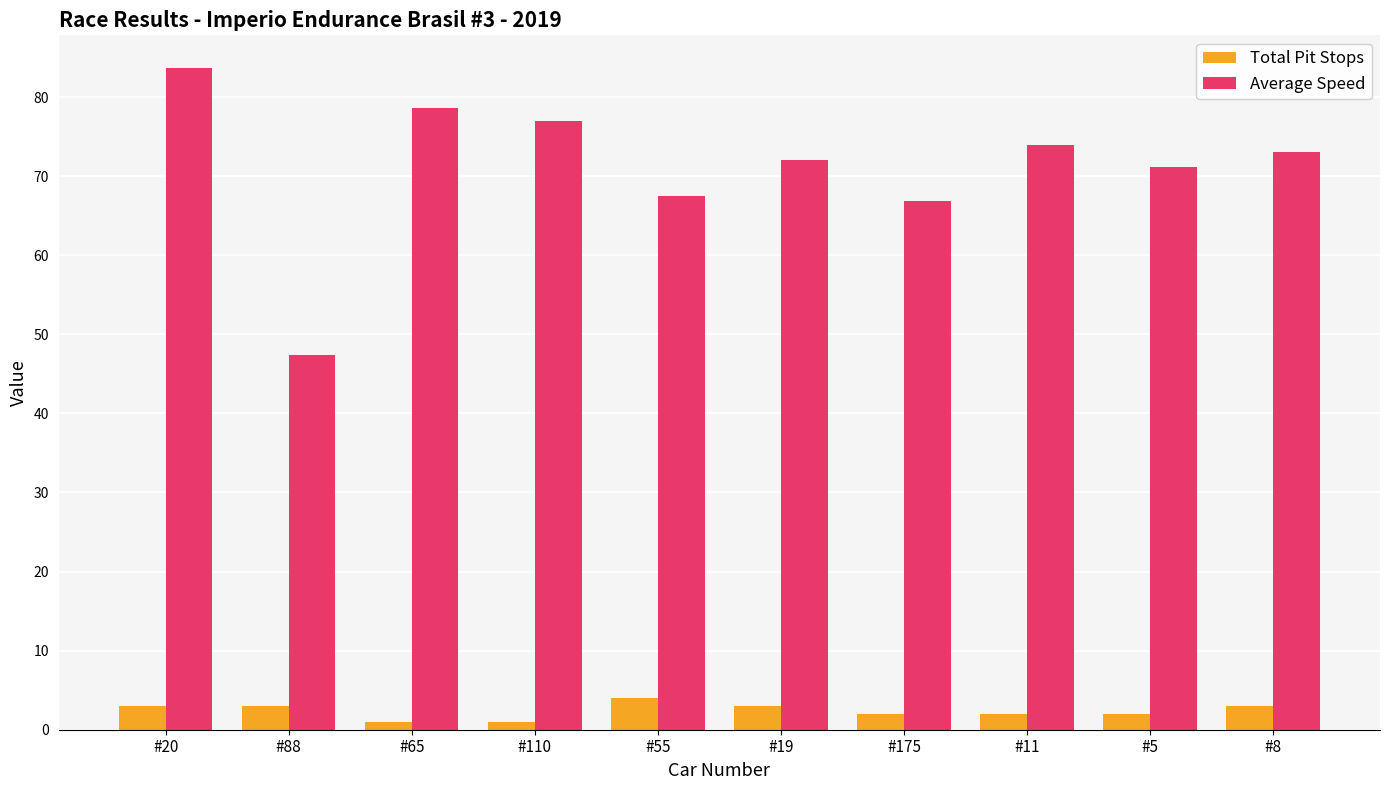

Is it true that Average Speed equals 119.0 at #175?

False